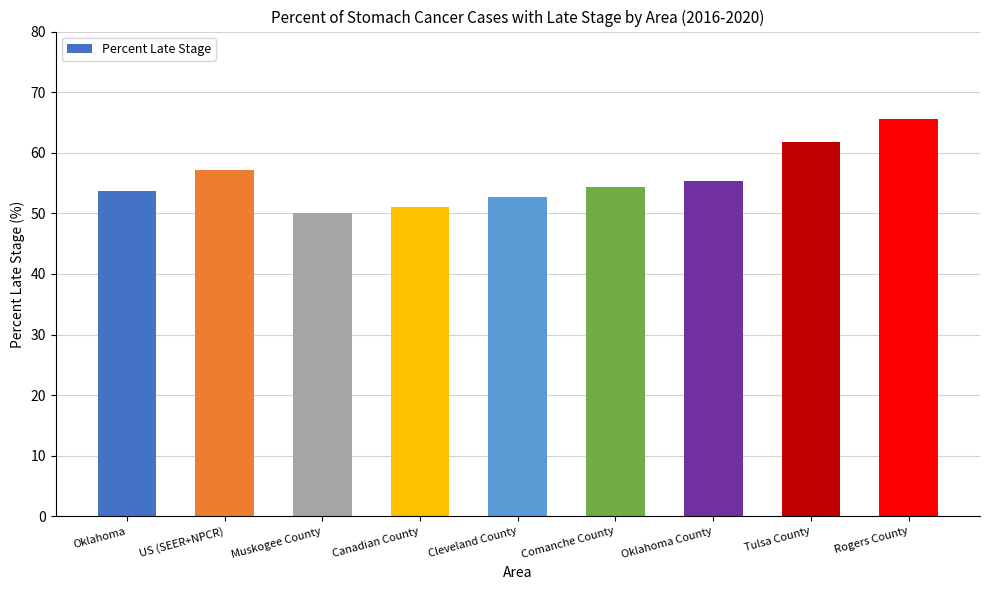

Reading left to right, transcribe all the data shown in this chart.

53.7	57.1	50.0	51.1	52.7	54.3	55.3	61.7	65.5